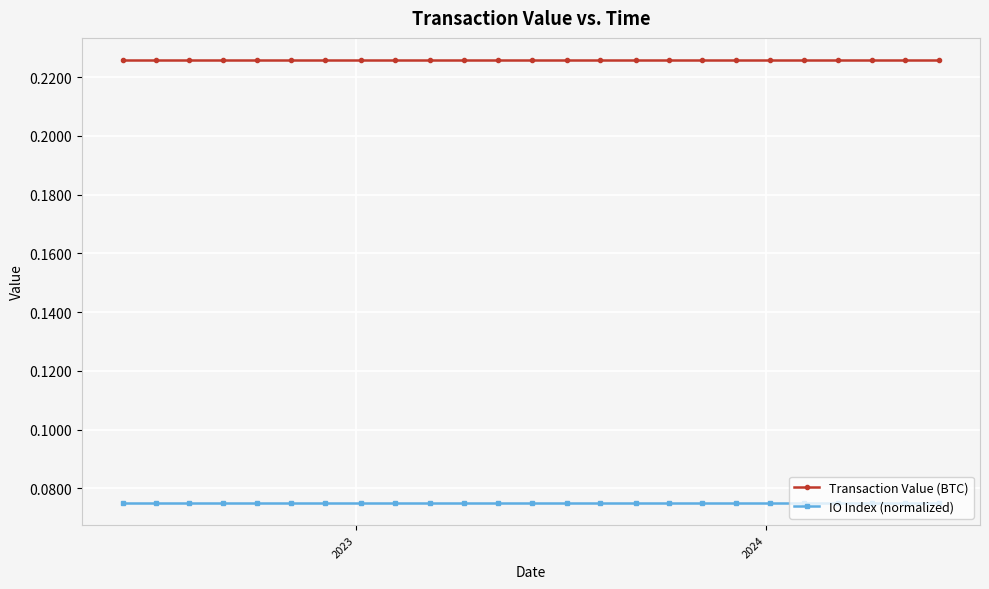

True or false: IO Index (normalized) and Transaction Value (BTC) cross at least once.

False